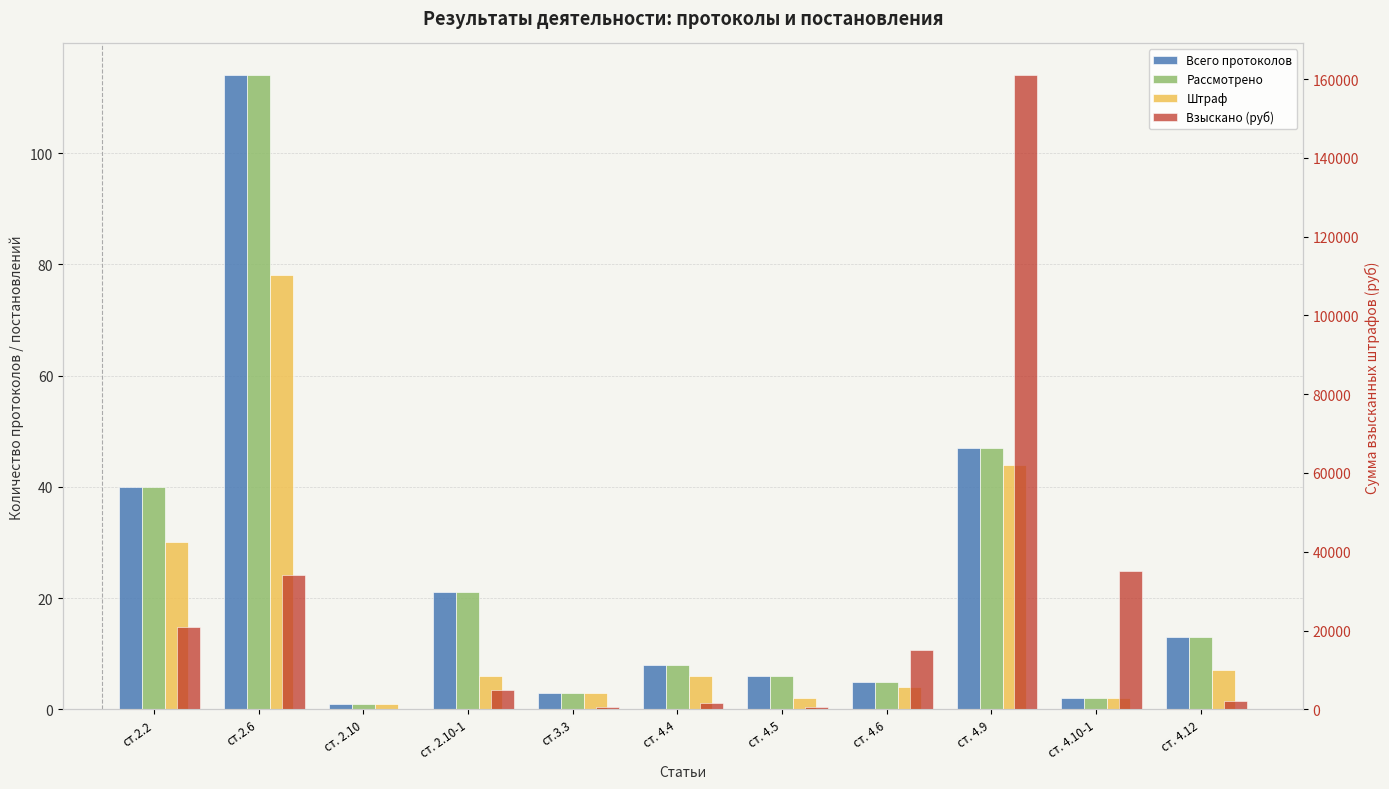

What is the difference between the highest and lowest values at ст. 4.9?

160956